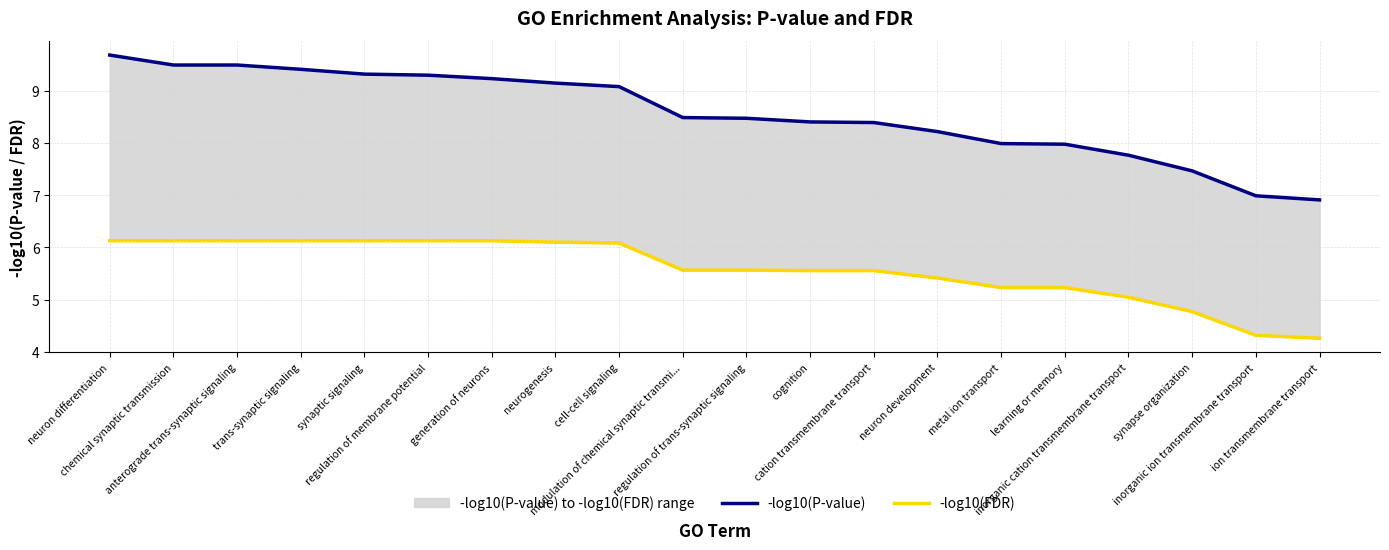

Is it true that -log10(FDR) equals 6.1 at trans-synaptic signaling?

True